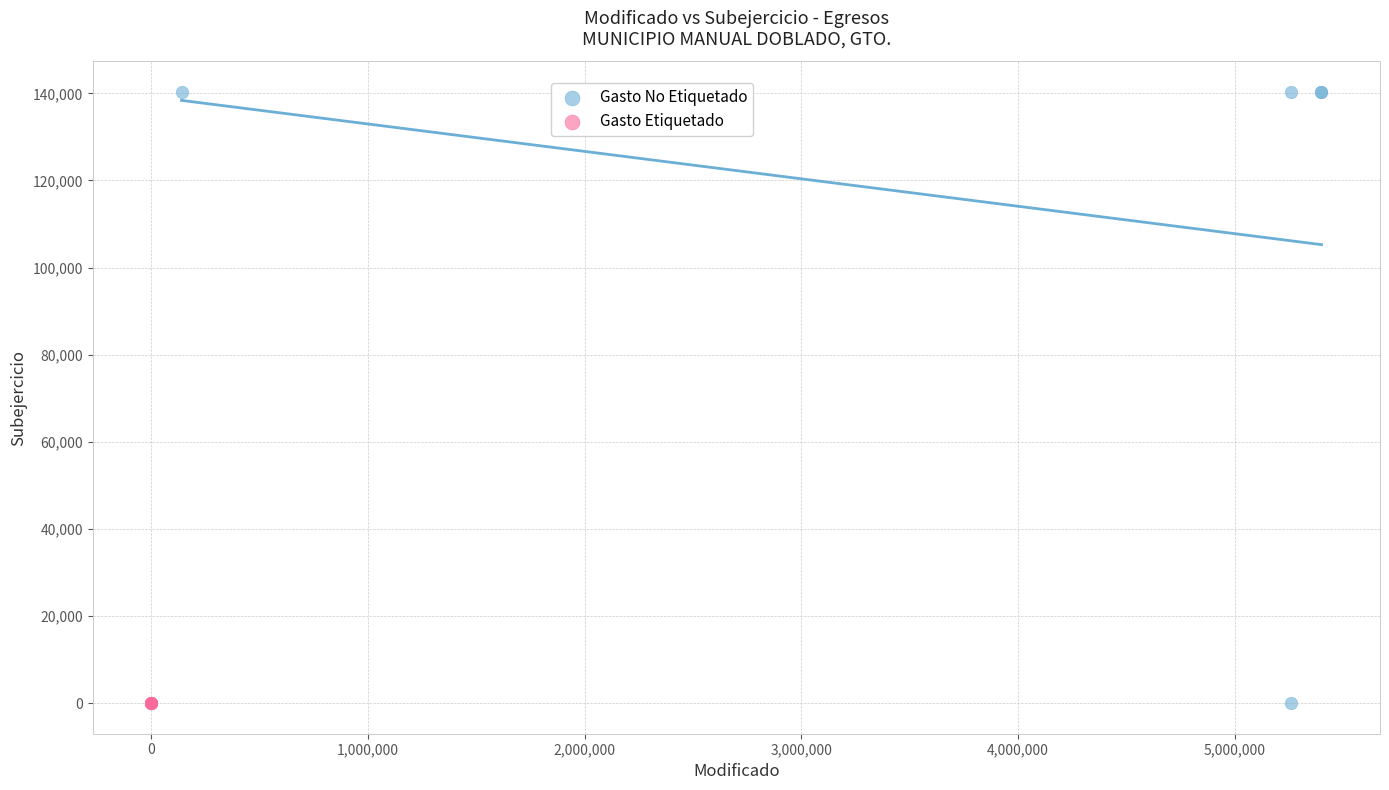

Which series reaches the maximum Y coordinate?

Gasto No Etiquetado